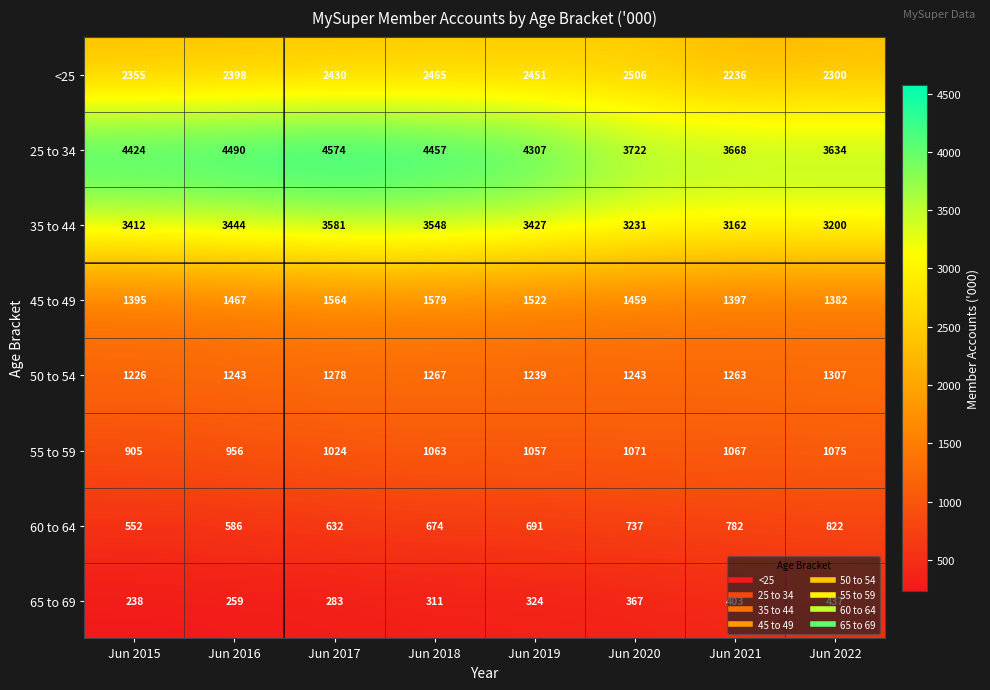

Rank the series by their maximum value, from lowest to highest.

65 to 69, 60 to 64, 55 to 59, 50 to 54, 45 to 49, <25, 35 to 44, 25 to 34